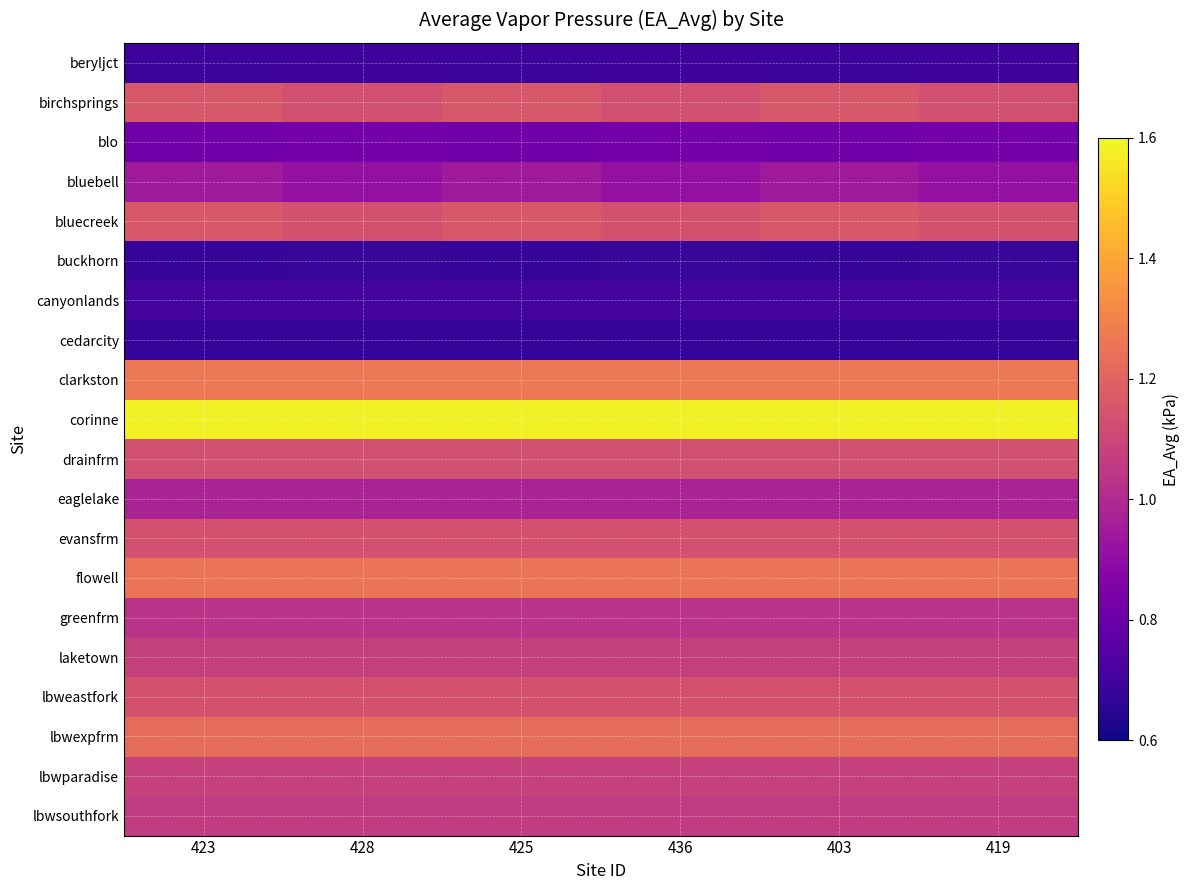

Which category has the lowest value across all series?

423